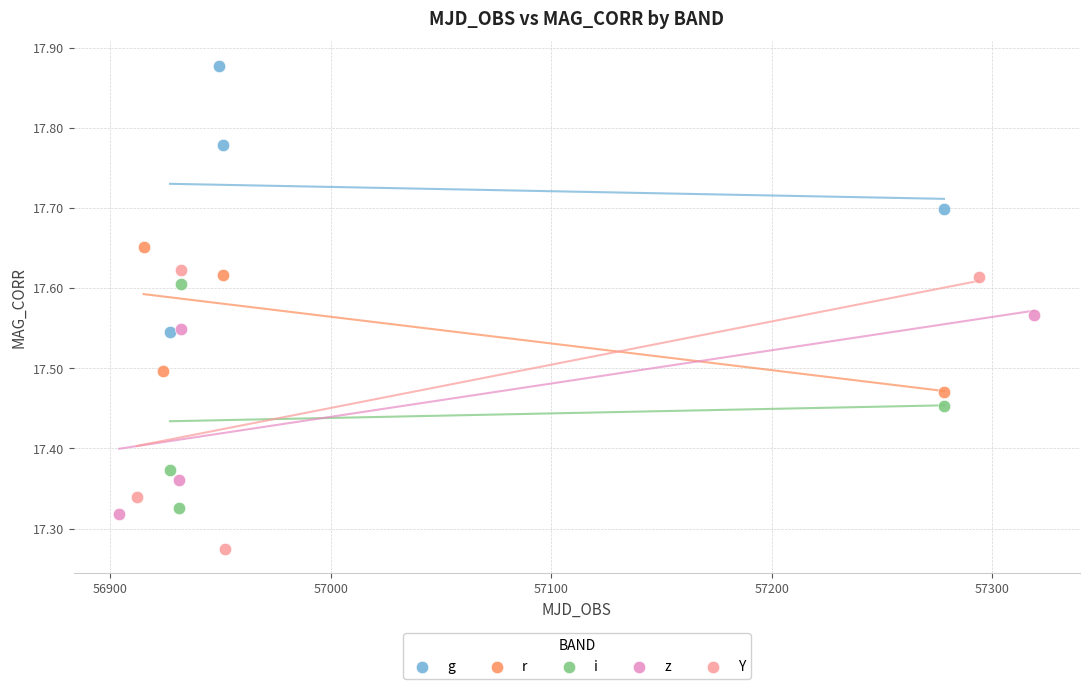

Which series has the largest Y range (max minus min)?

Y